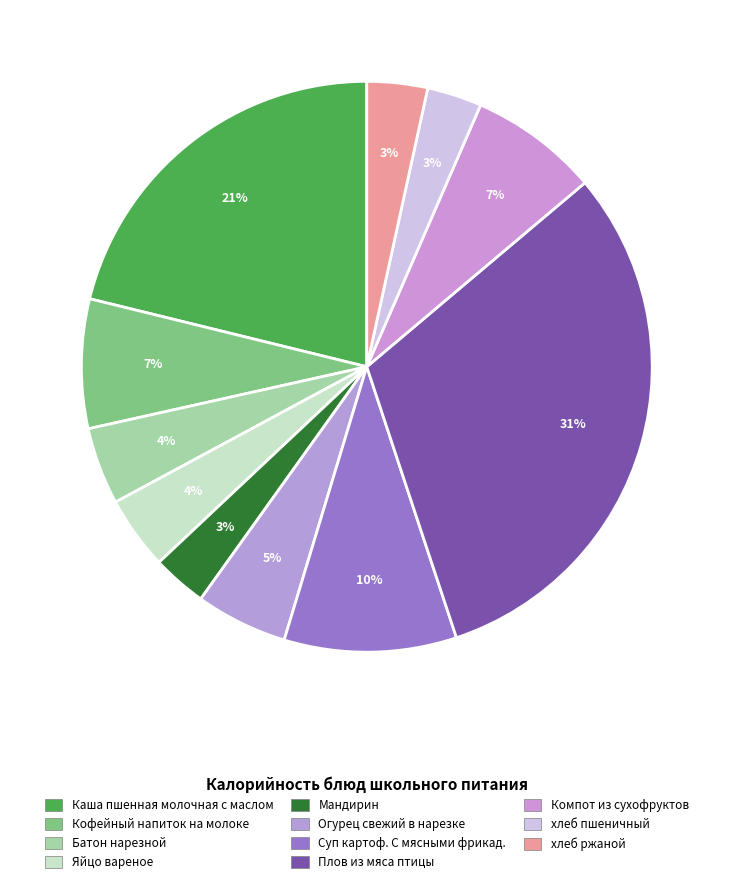

Count the number of slices in the pie.

11